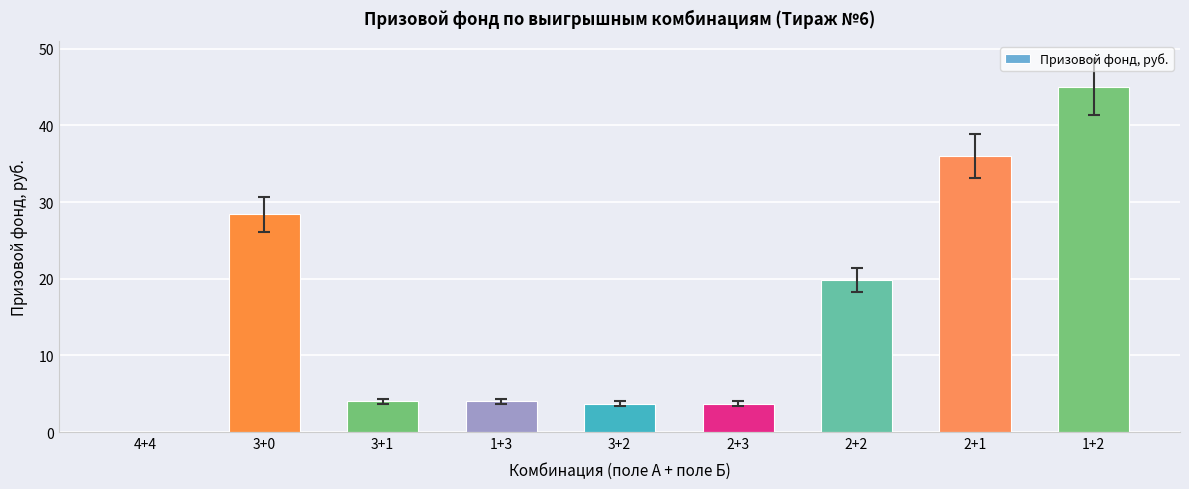

How many values are above zero?

8